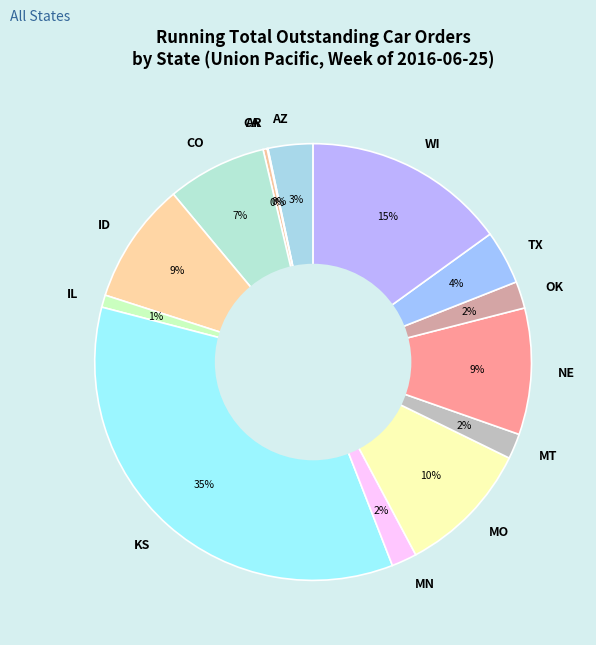

Does MO represent more than half of the total?

No